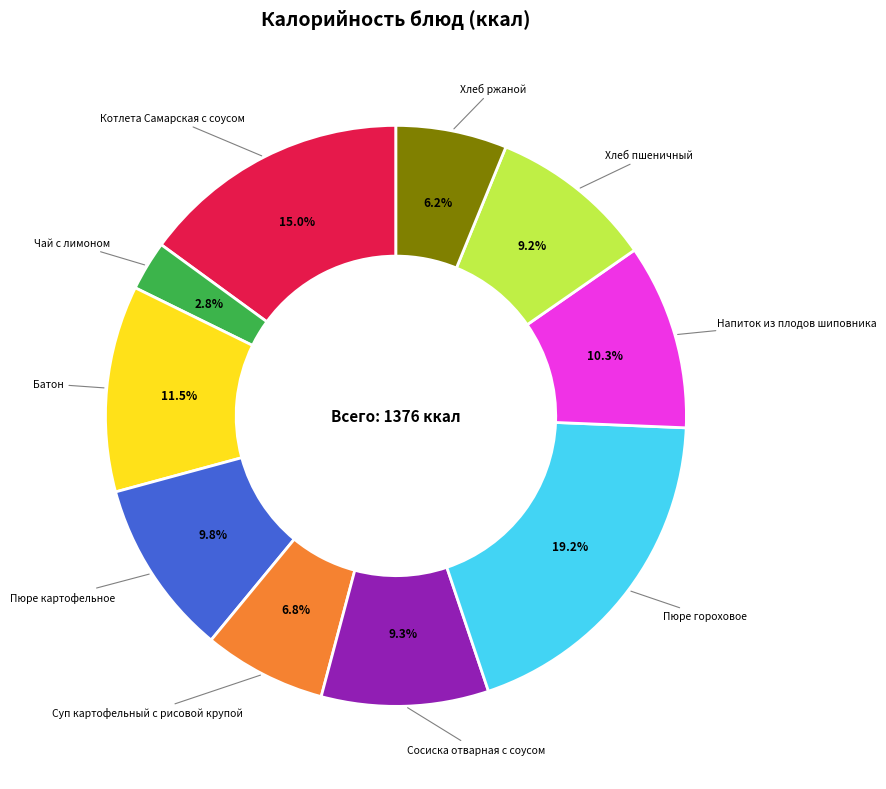

What is the ratio of the value at Пюре картофельное to the value at Батон?

0.9